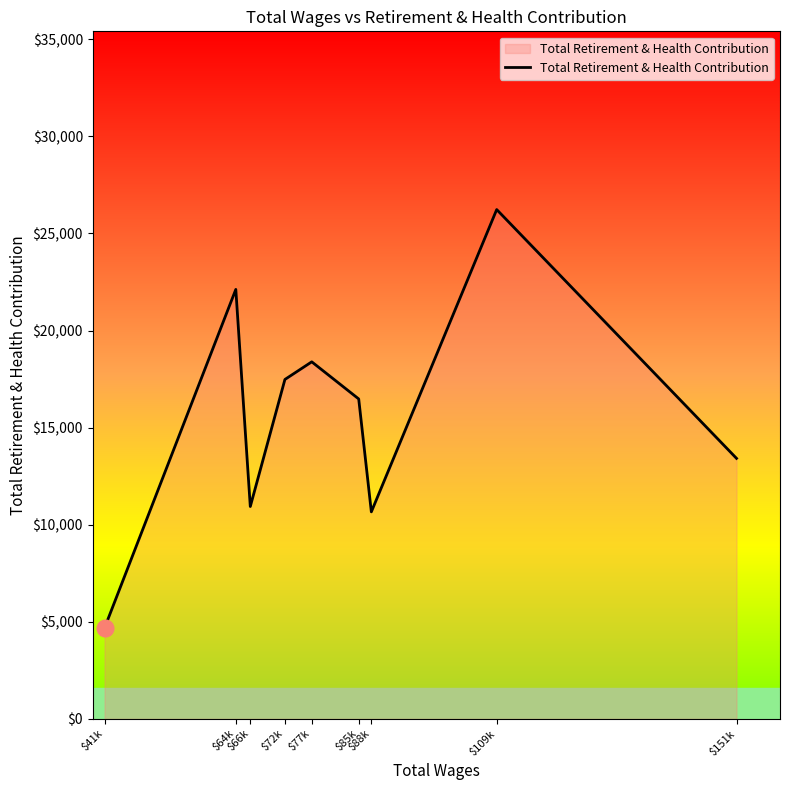

What is the change in value from $41k to $151k?

+8739